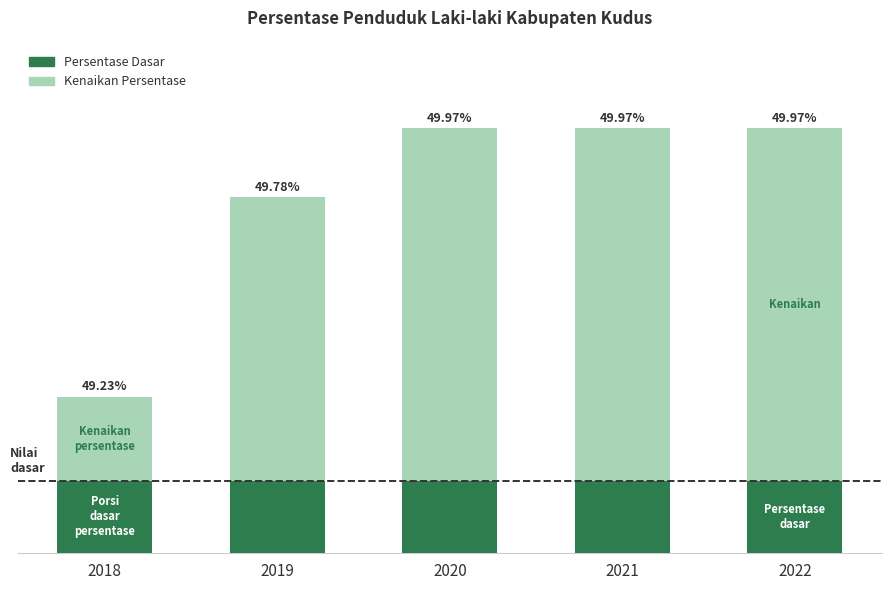

Which series has the widest spread of values?

Kenaikan Persentase